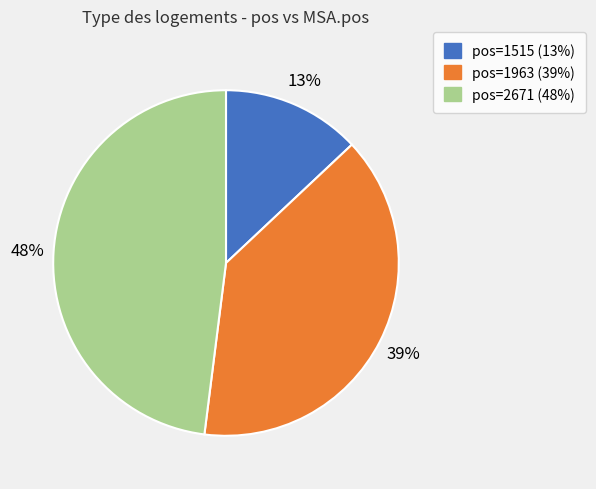

To the nearest percent, what is the difference between the largest and smallest slice percentages?

35%